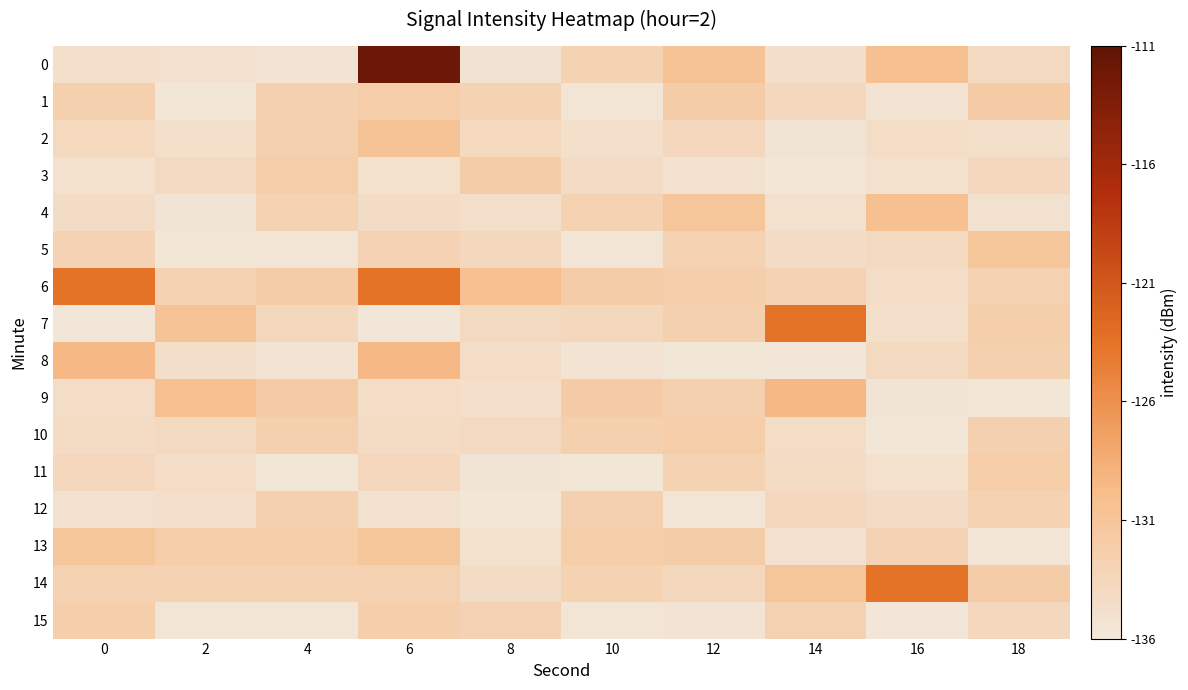

Which series has the largest total across all categories?

6